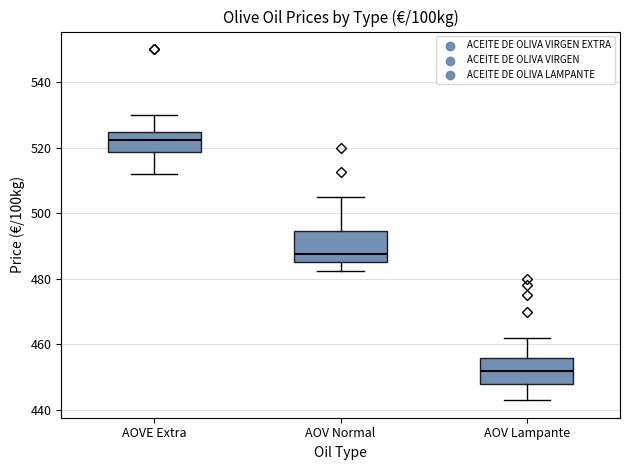

Reading left to right, transcribe this box plot: for each box, give where its median line is, the range the box spans, and where its two whiskers end, as read against the y-axis. The values are not printed on the chart, so give them approximately, as read against the axis.

AOVE Extra: median 522, box 518 to 524, whiskers 512 to 530
AOV Normal: median 488, box 486 to 494, whiskers 482 to 506
AOV Lampante: median 452, box 448 to 456, whiskers 444 to 462